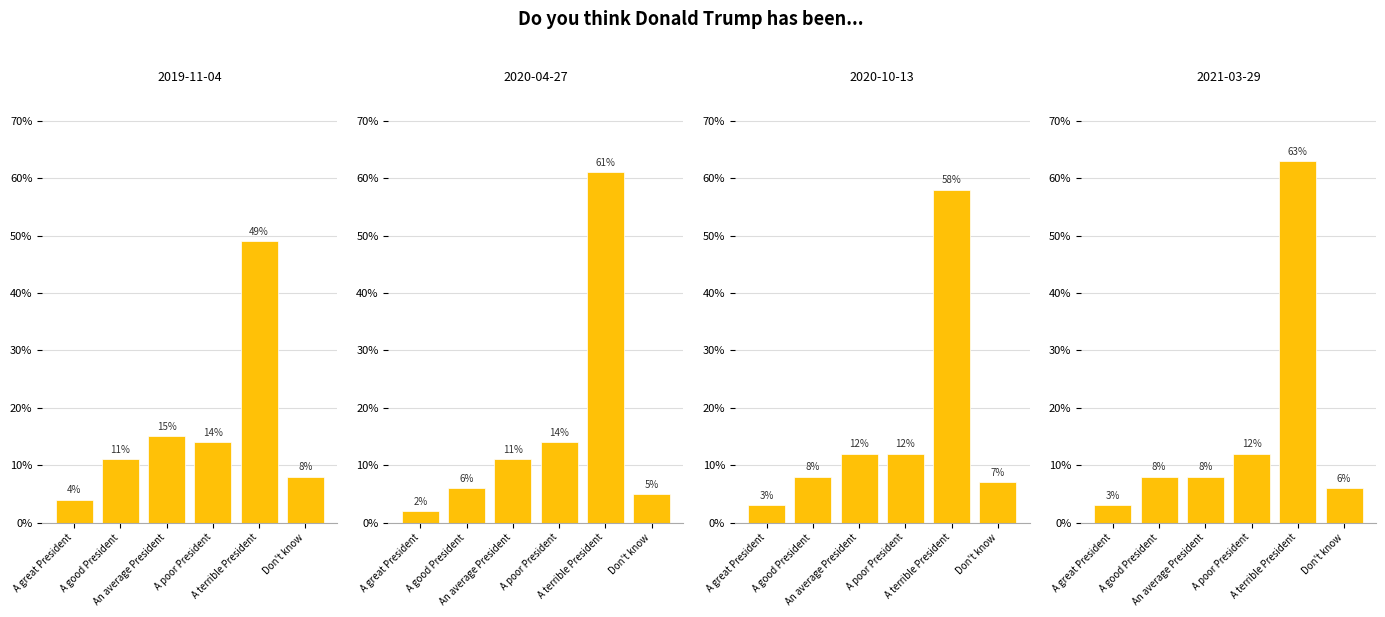

True or false: 2020-04-27 has a value of 0.1 at An average President.

True